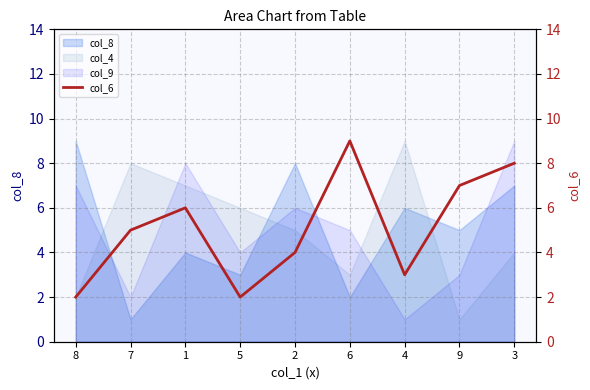

At which category does the data reach its first local valley?

5